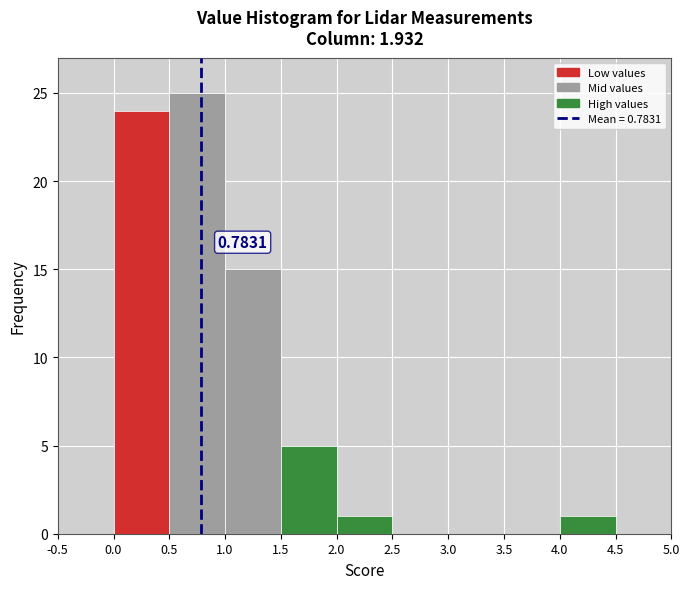

Which range on the x-axis has the tallest bar?

0.5 to 1.0